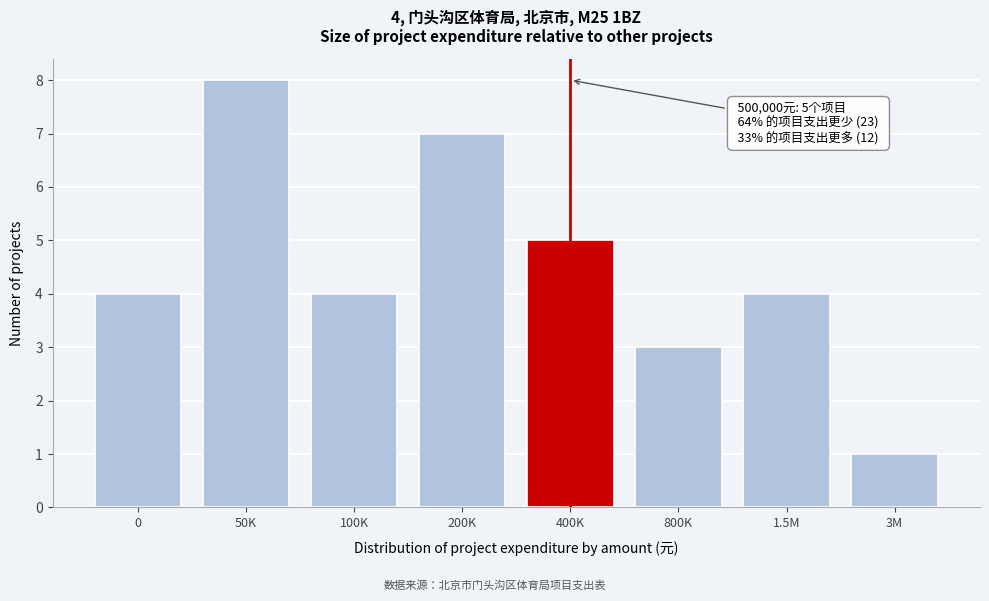

Reading left to right, transcribe all the data shown in this chart.

4	8	4	7	5	3	4	1